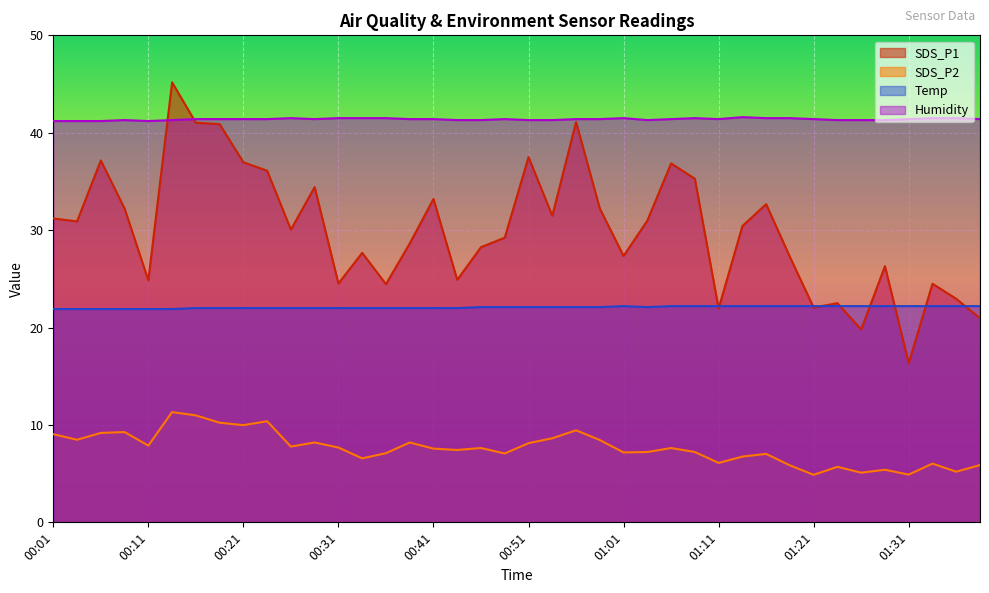

At which label does Temp reach its minimum?

00:01